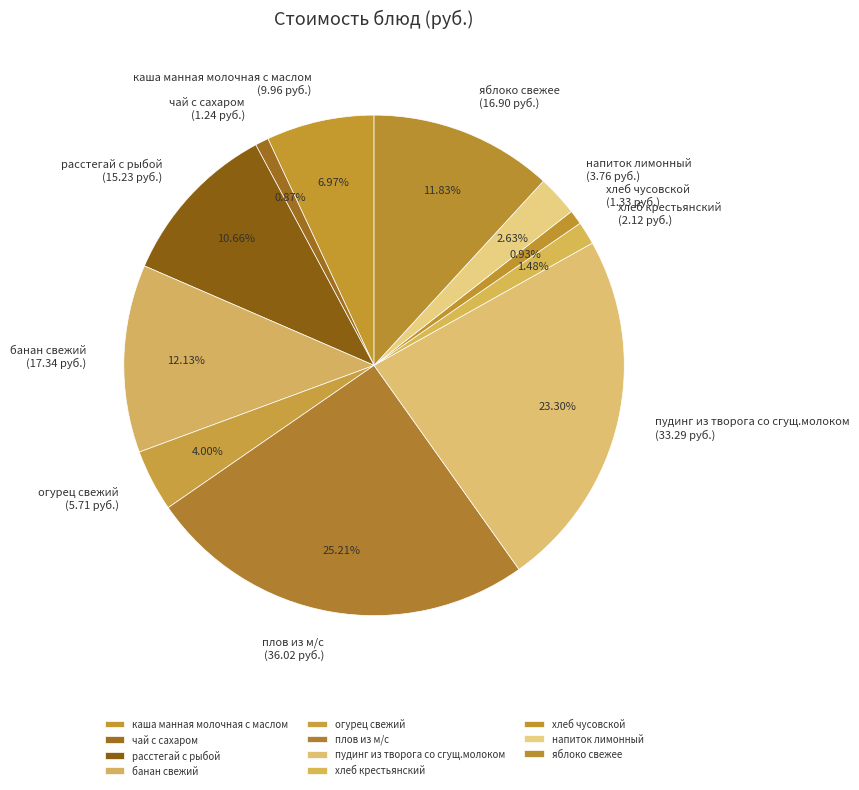

Does яблоко свежее represent more than half of the total?

No